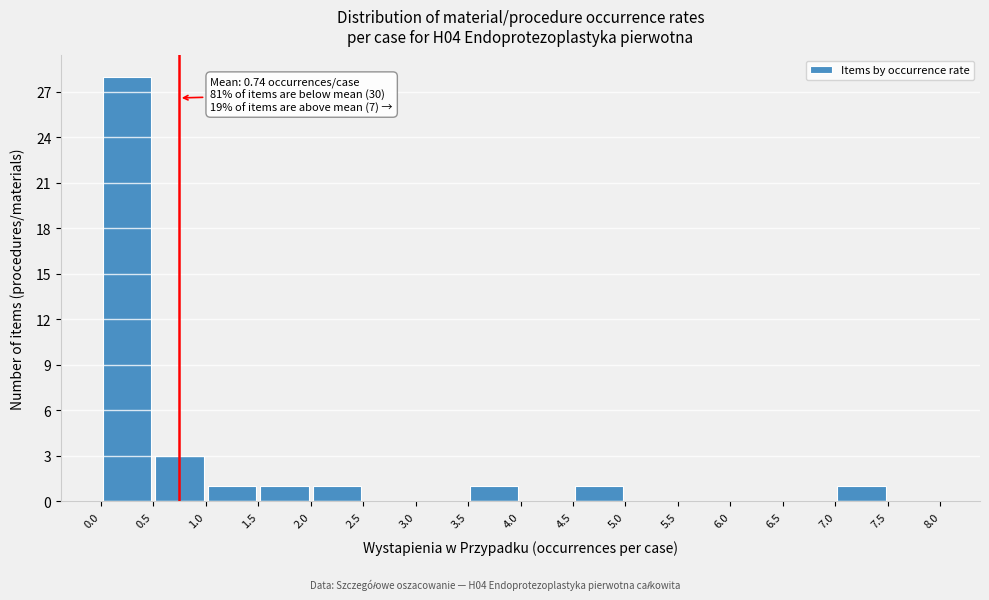

Which range on the x-axis has the tallest bar?

0.0 to 0.5